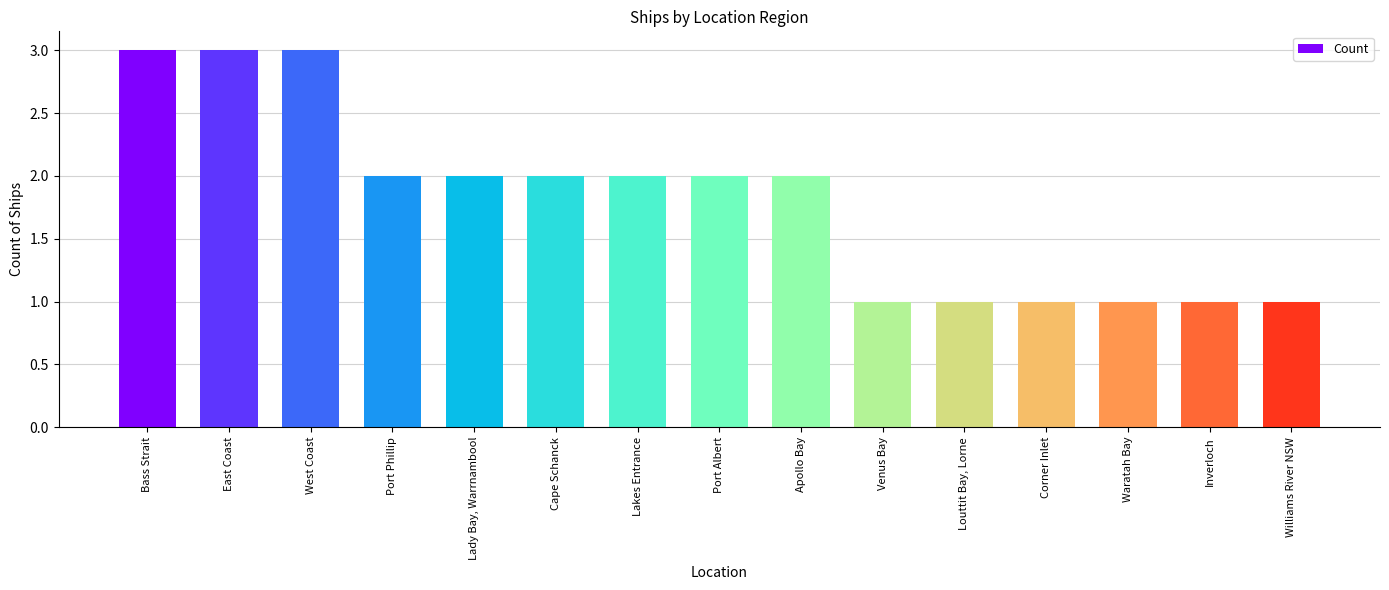

Are the bars horizontal?

No